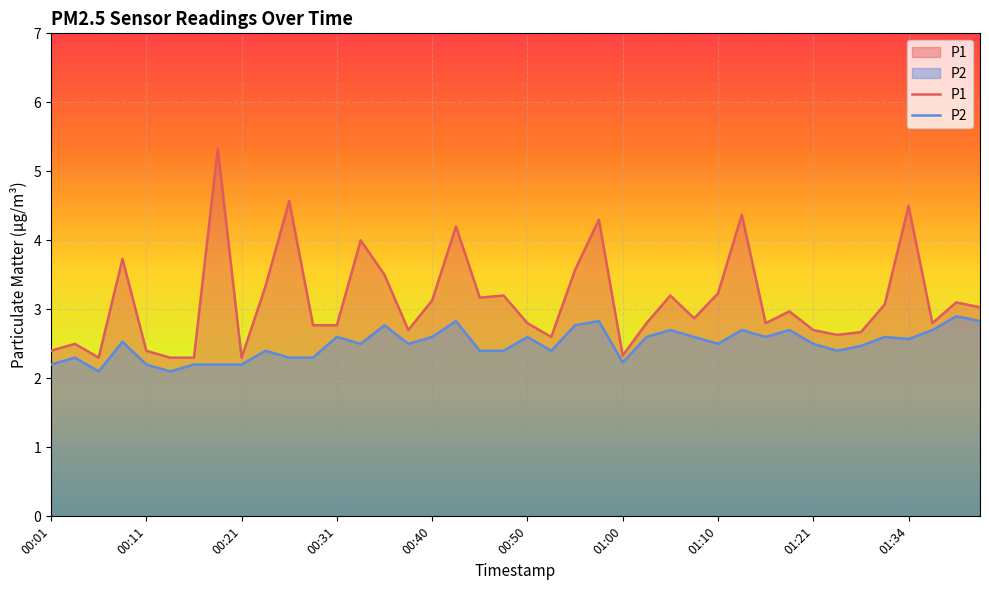

Between 21 and 35, which is larger?

35